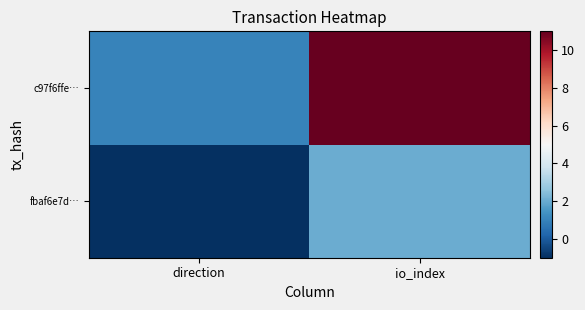

What is the difference between the highest and lowest values at io_index?

9